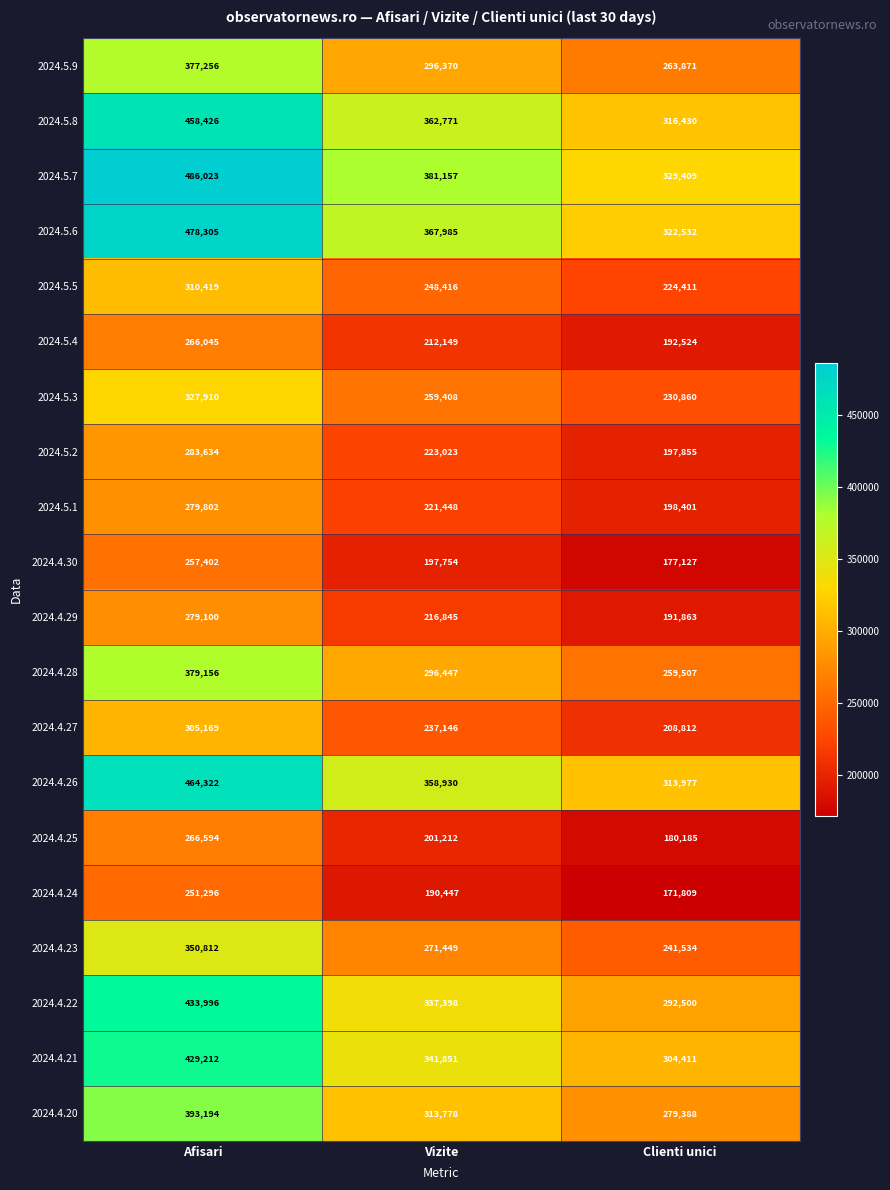

How many 2024.4.25 values are between 180185 and 266594?

3